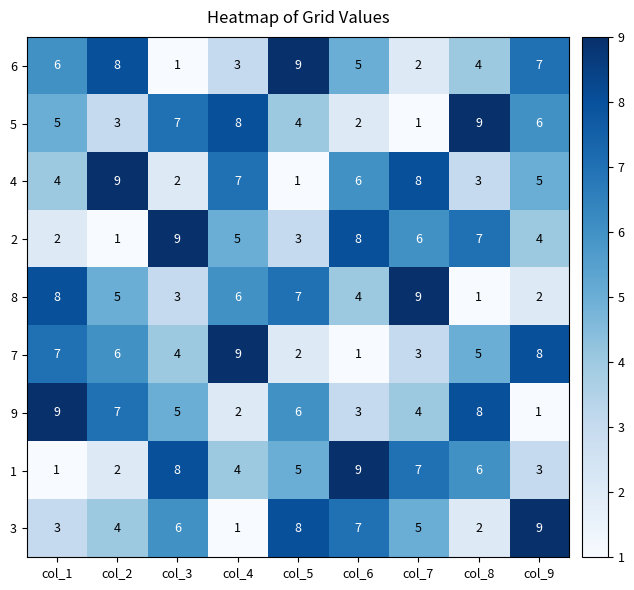

At which label is 3 closest to 5?

col_7